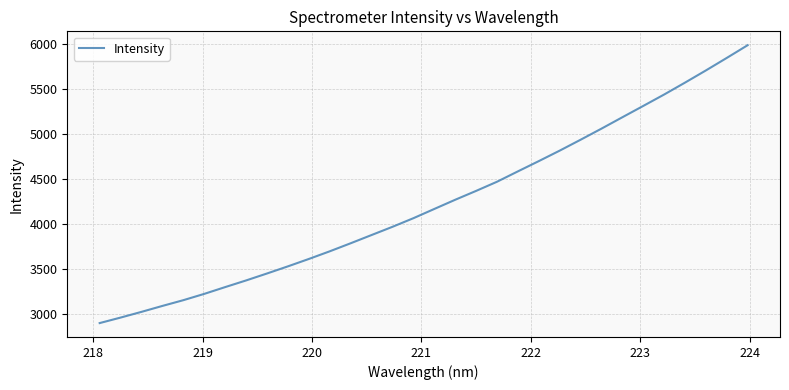

How many lines are shown in the chart?

1